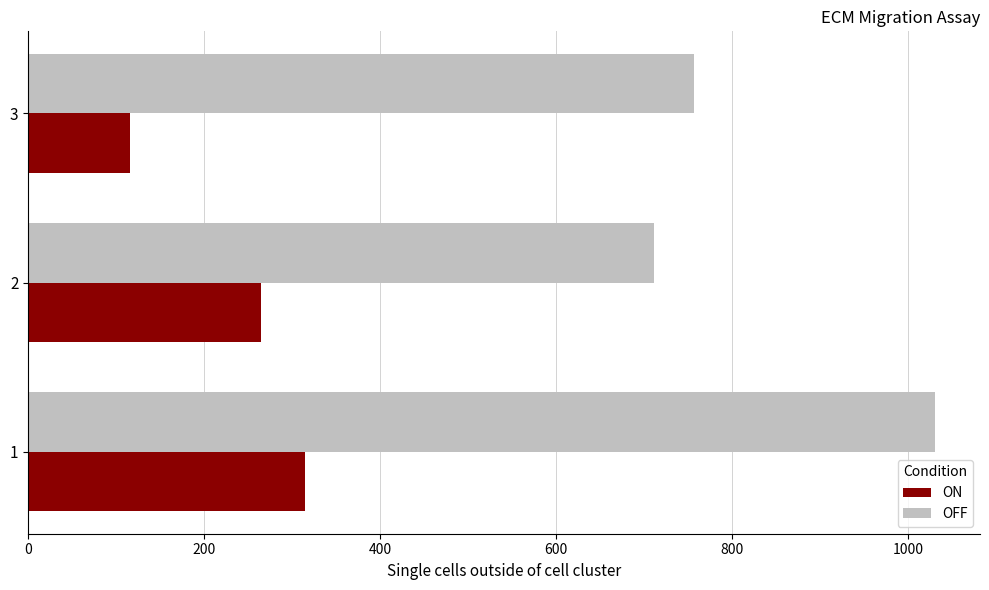

What is the sum of the OFF values at 1 and 3?

1786